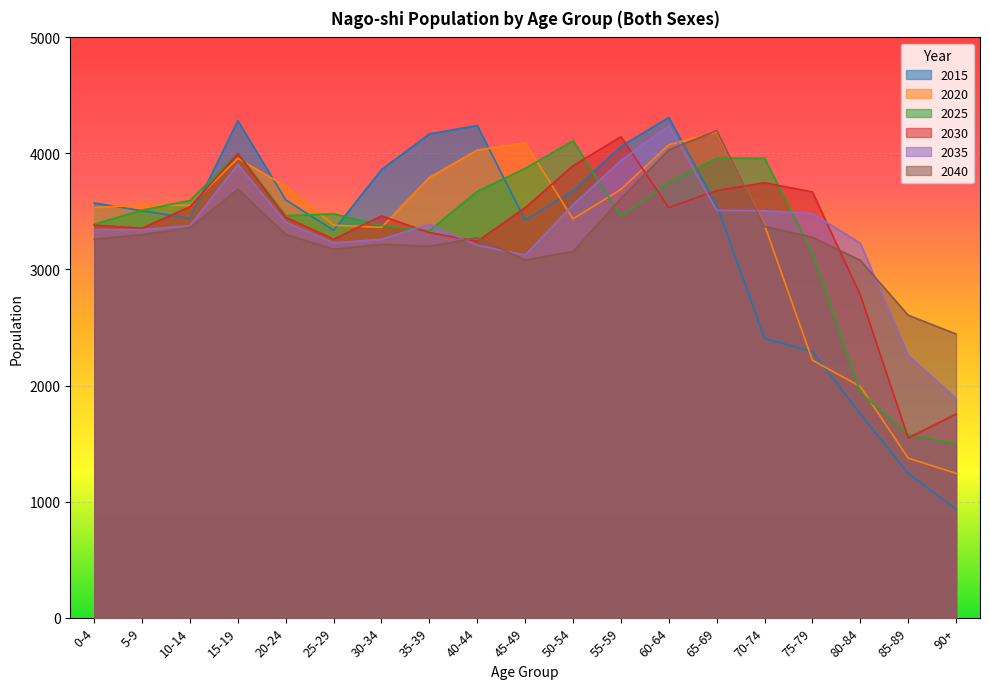

At which category is the sum across all series the highest?

60-64